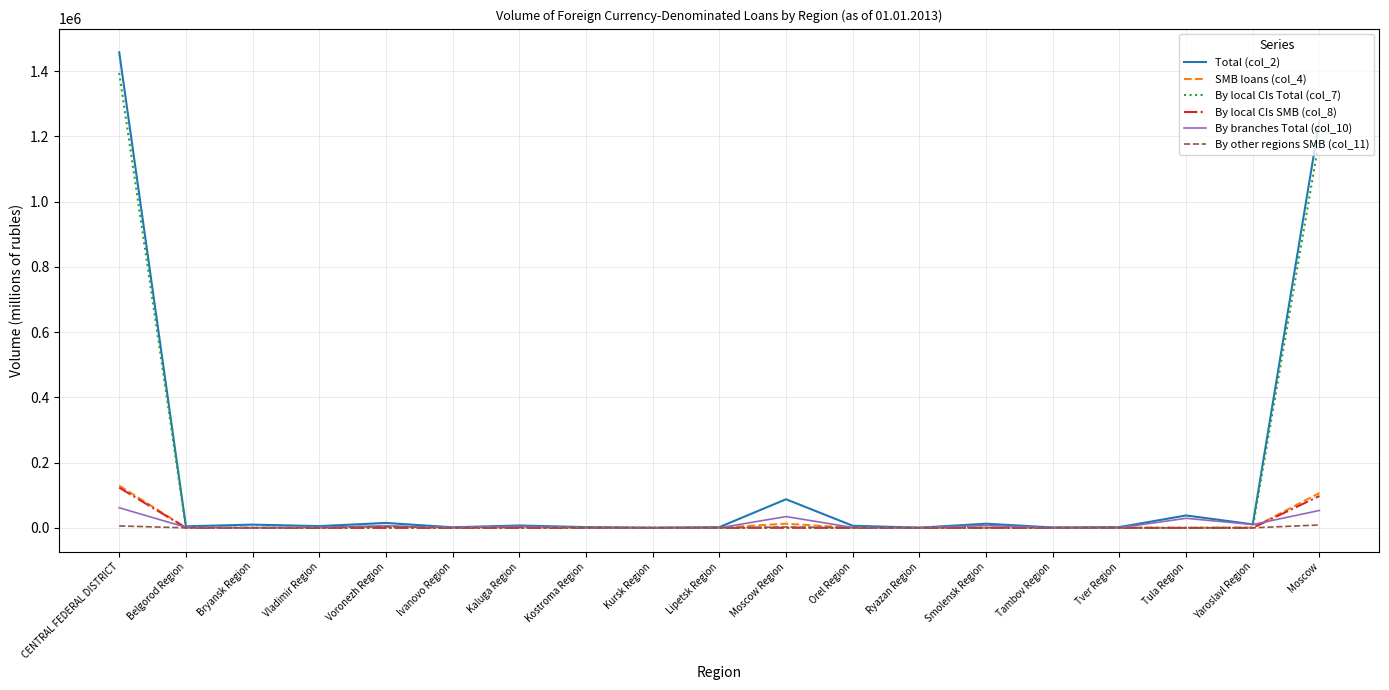

At which category does the chart reach its peak across all series?

CENTRAL FEDERAL DISTRICT